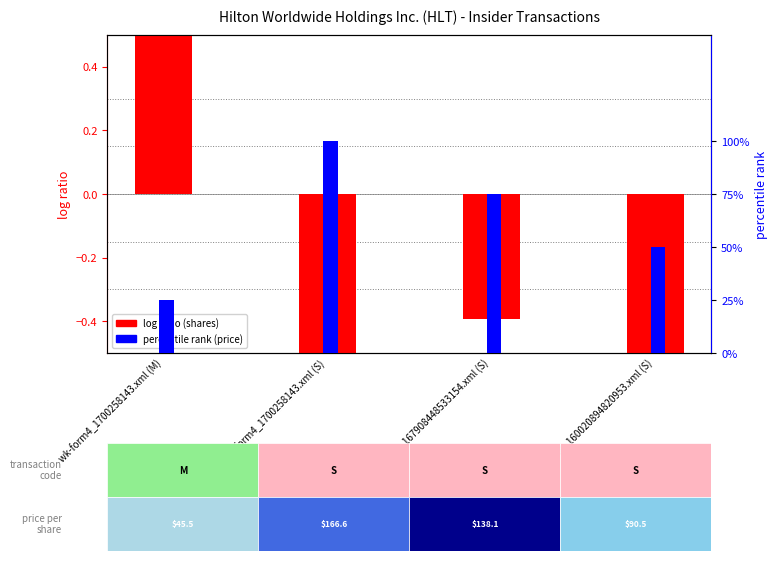

Rank the series by their maximum value, from highest to lowest.

percentile rank (price), log ratio (shares)